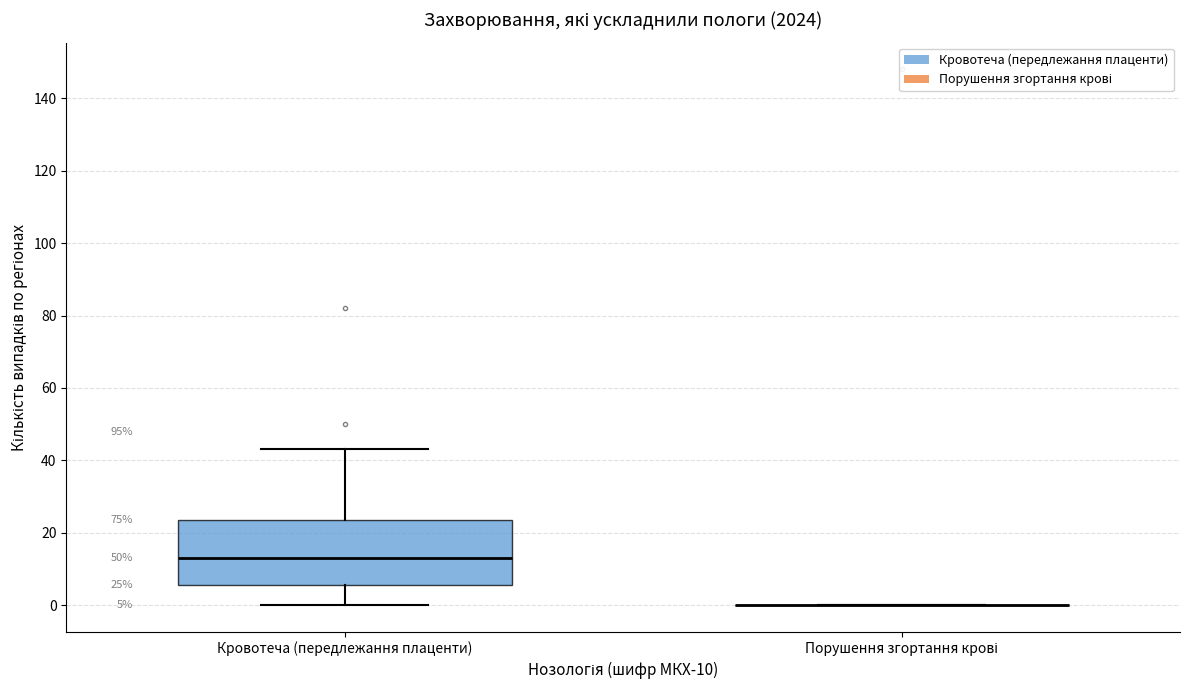

Comparing the boxes themselves (not the whiskers), which one is the tallest?

Кровотеча (передлежання плаценти)